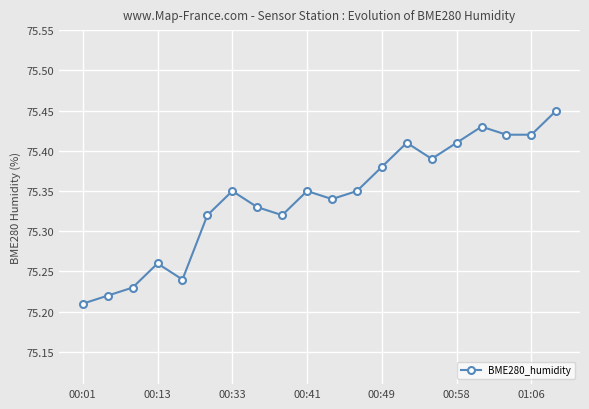

What is the sum of all values?

1506.8